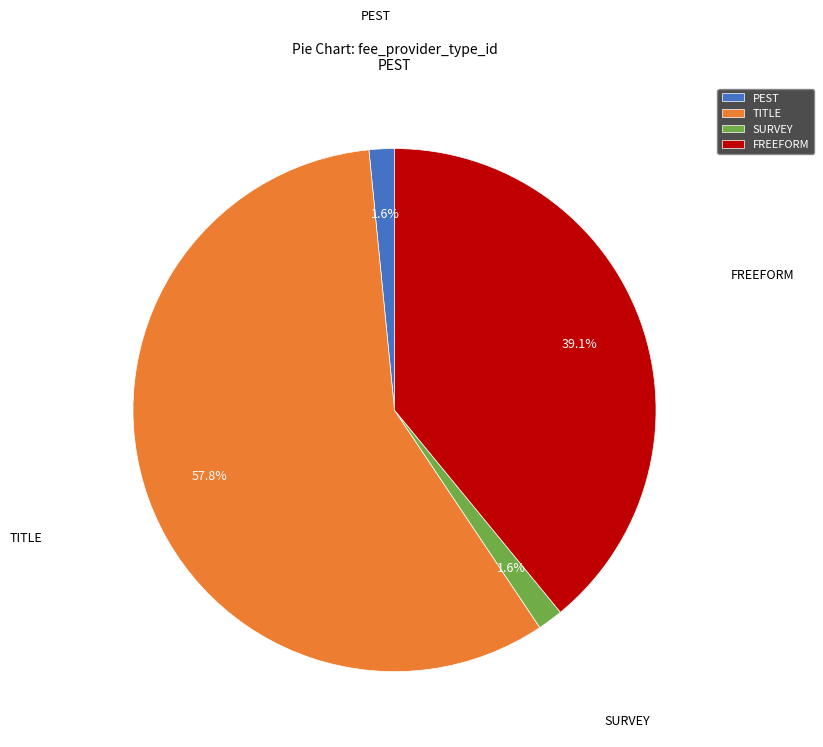

Between SURVEY and FREEFORM, which is larger?

FREEFORM